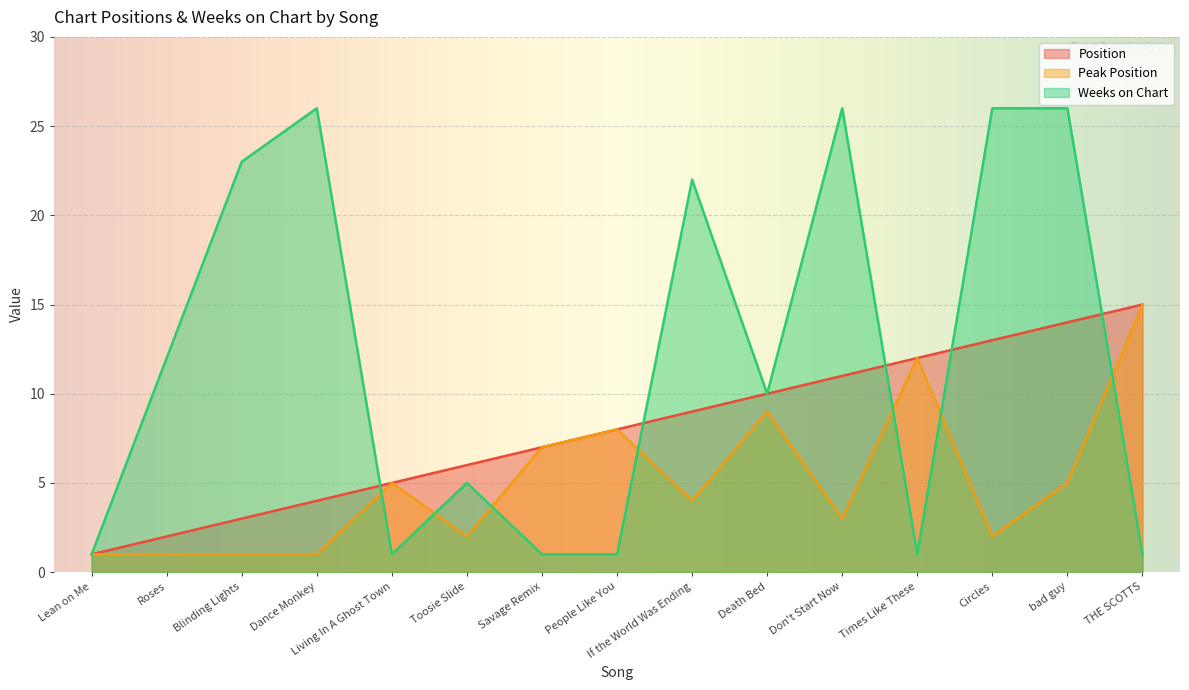

At which category does the chart reach its peak across all series?

Dance Monkey